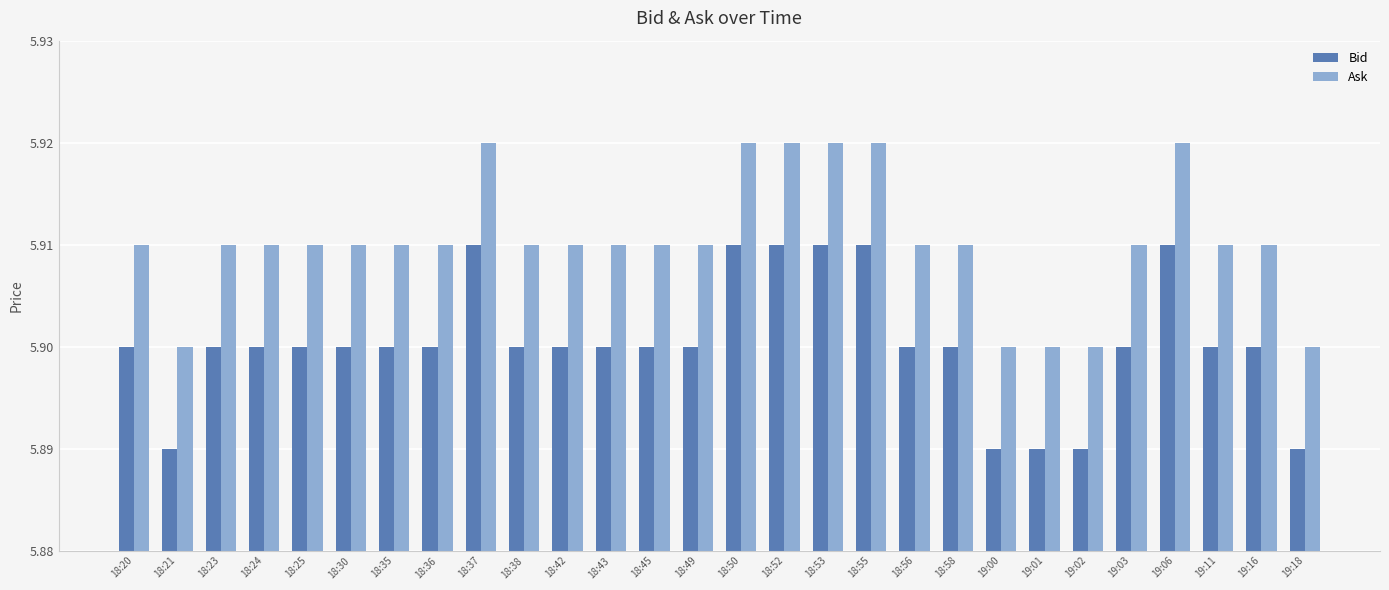

Rank the series at 18:58 from highest to lowest value.

Ask, Bid